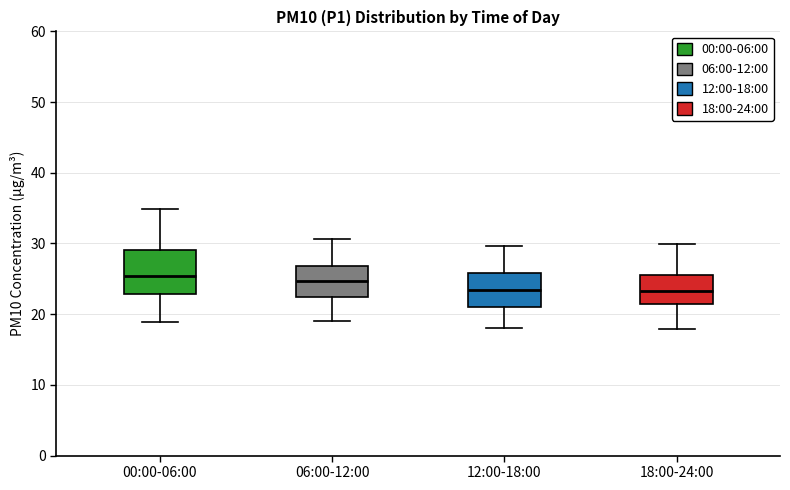

Where does the upper whisker of the box for 18:00-24:00 end on the y-axis? The values are not printed on the chart, so give them approximately, as read against the axis.

30